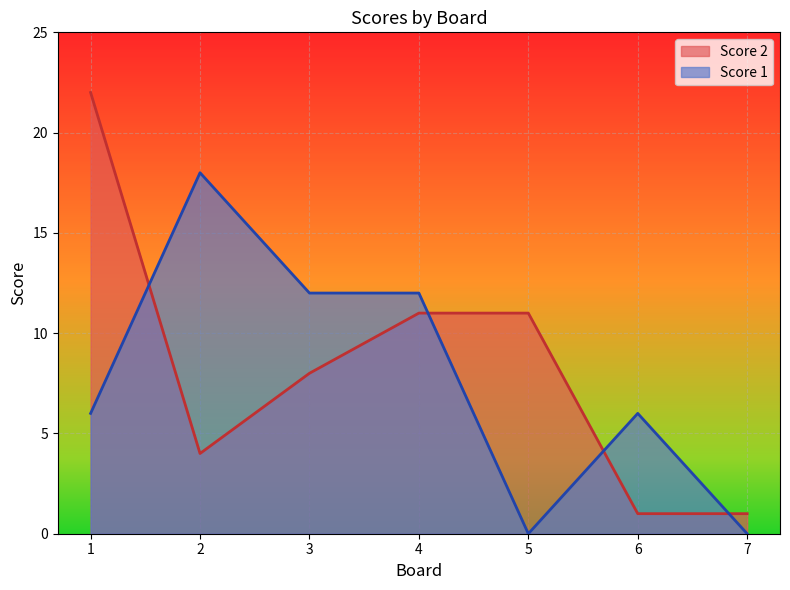

Which series has the widest spread of values?

Score 2